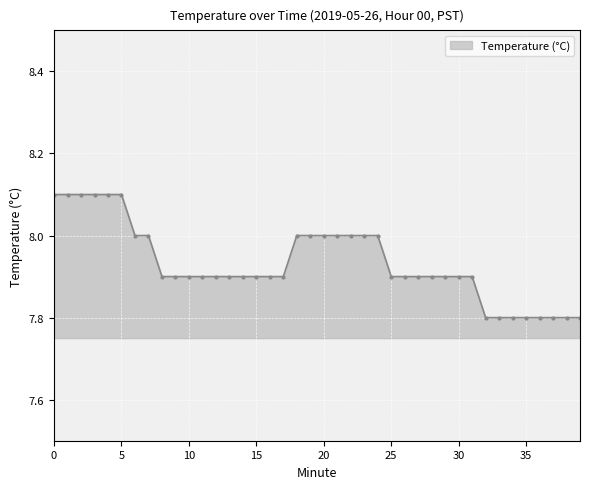

What is the maximum value shown in the chart?

8.1